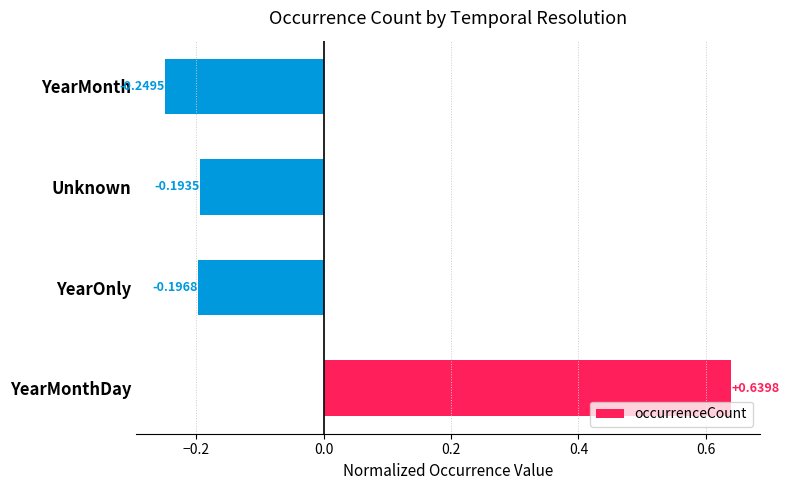

What is the sum of the values at YearOnly and YearMonth?

-0.4